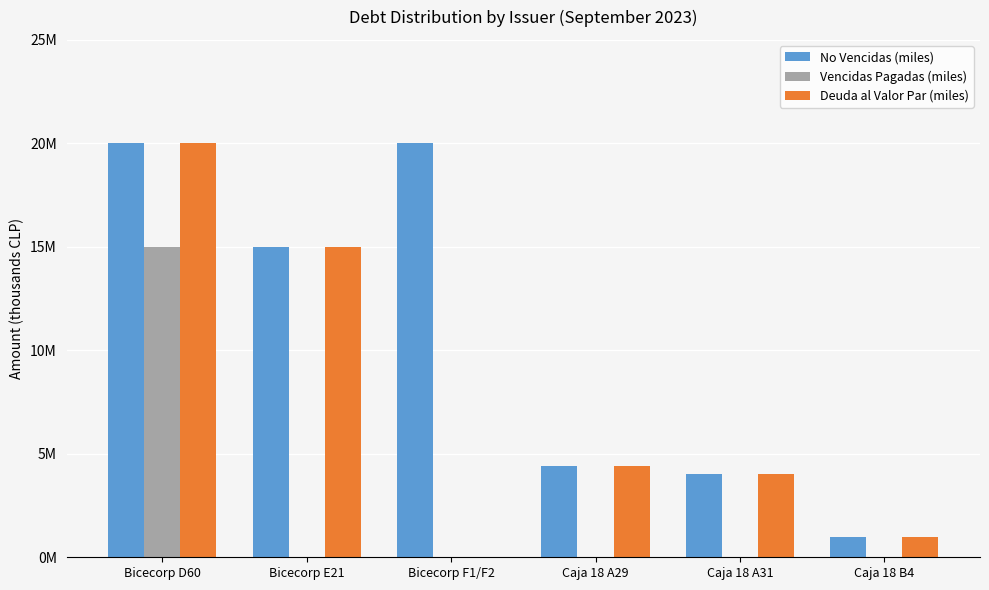

Are the bars grouped side by side (vs. stacked)?

Yes